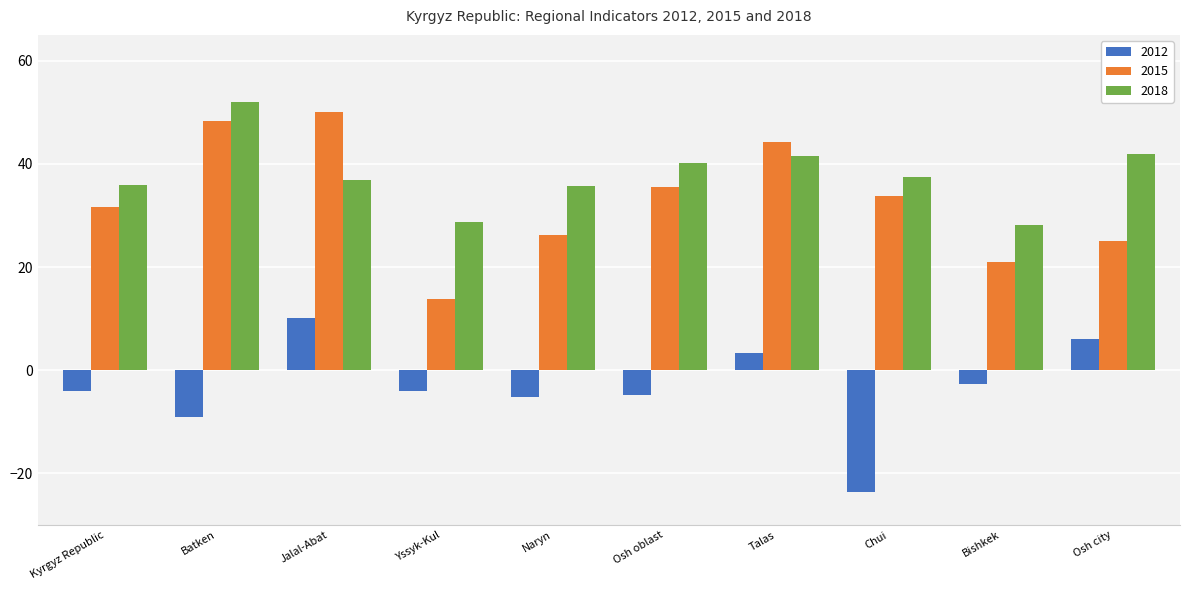

What is the difference between the maximum and minimum values in the 2015 series?

36.3